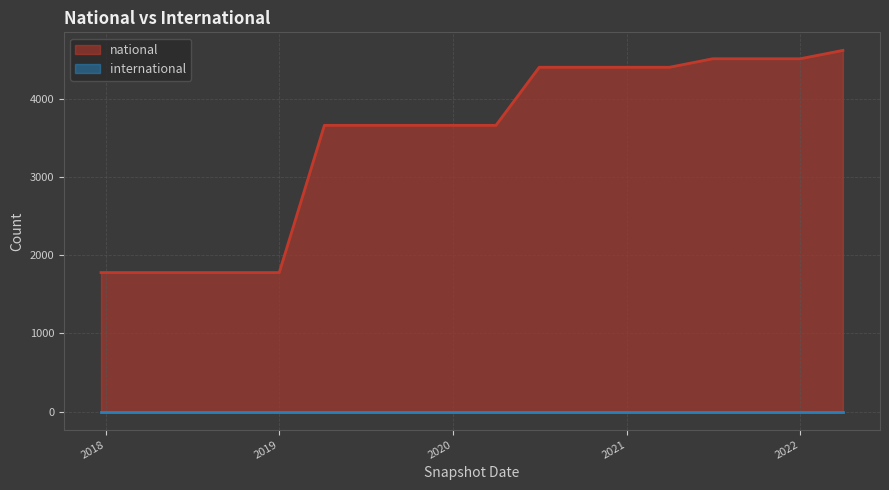

What is the average value?

3500